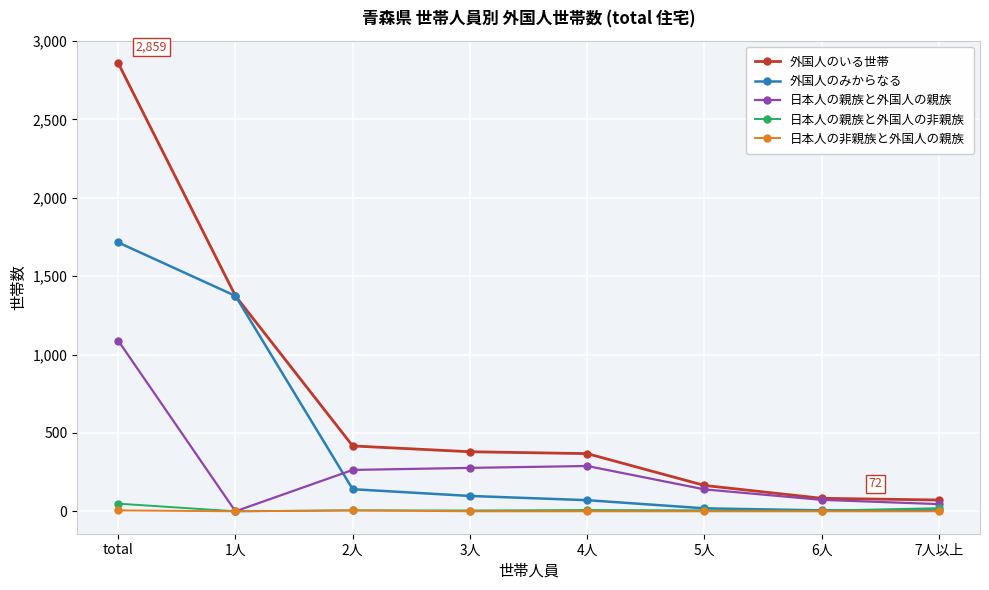

True or false: 日本人の親族と外国人の親族 and 外国人のみからなる intersect in this chart.

True